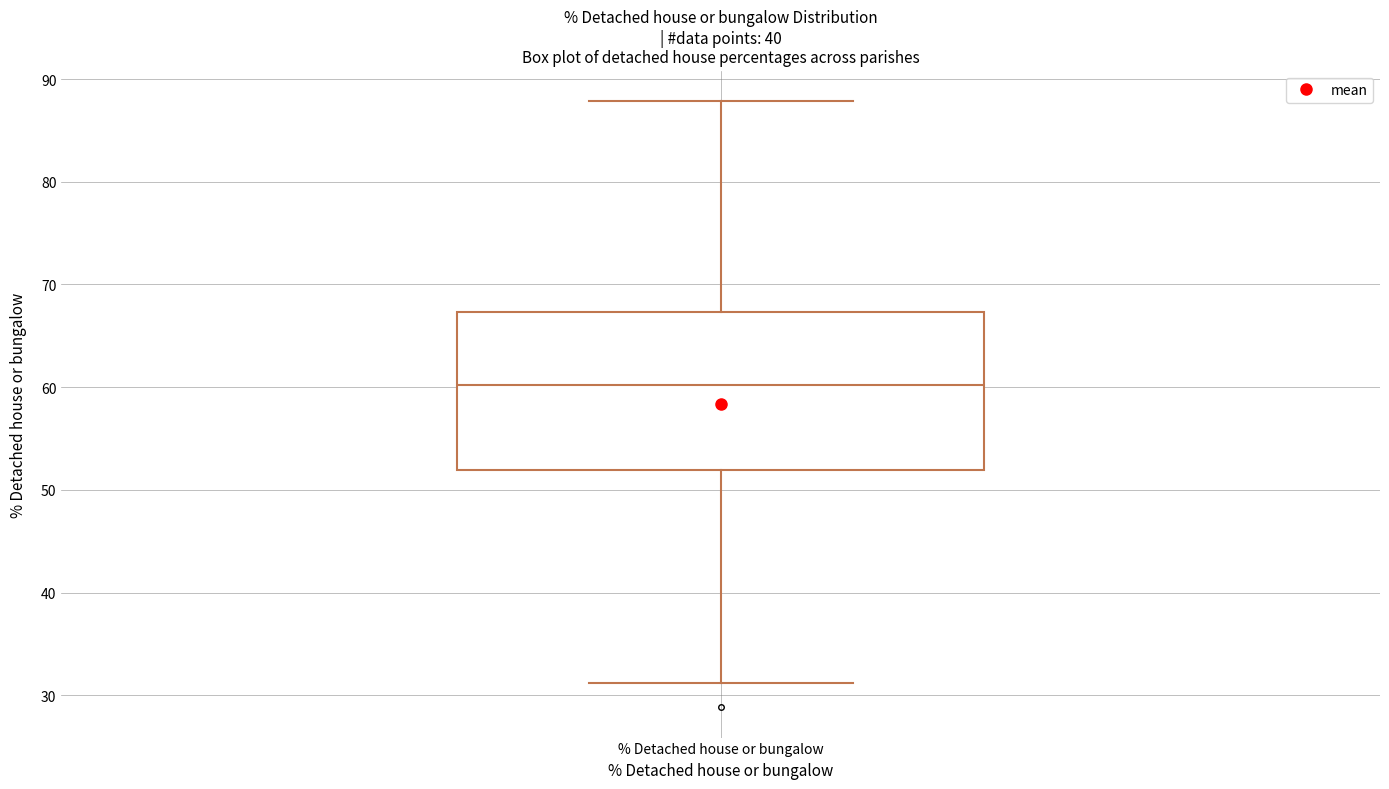

Where does the lower whisker of the box for % Detached house or bungalow end on the y-axis? The values are not printed on the chart, so give them approximately, as read against the axis.

31